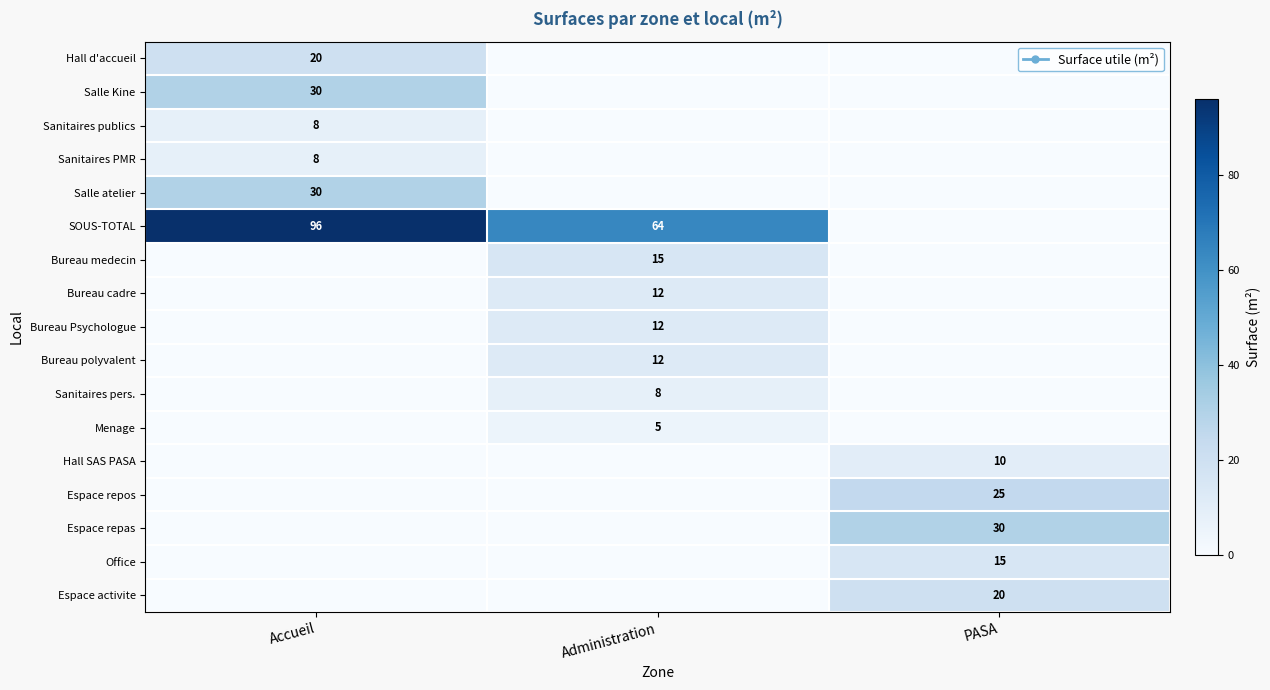

Read the row_5 value at Accueil.

96